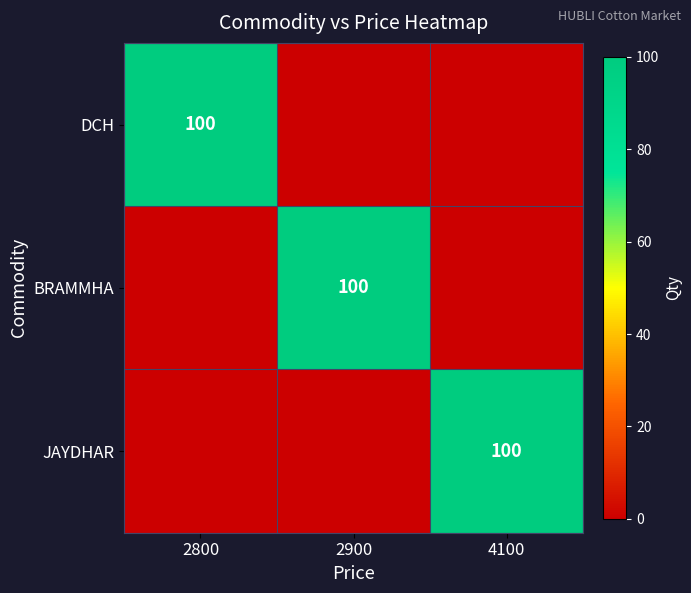

True or false: BRAMMHA has a value of 100 at 2900.

True